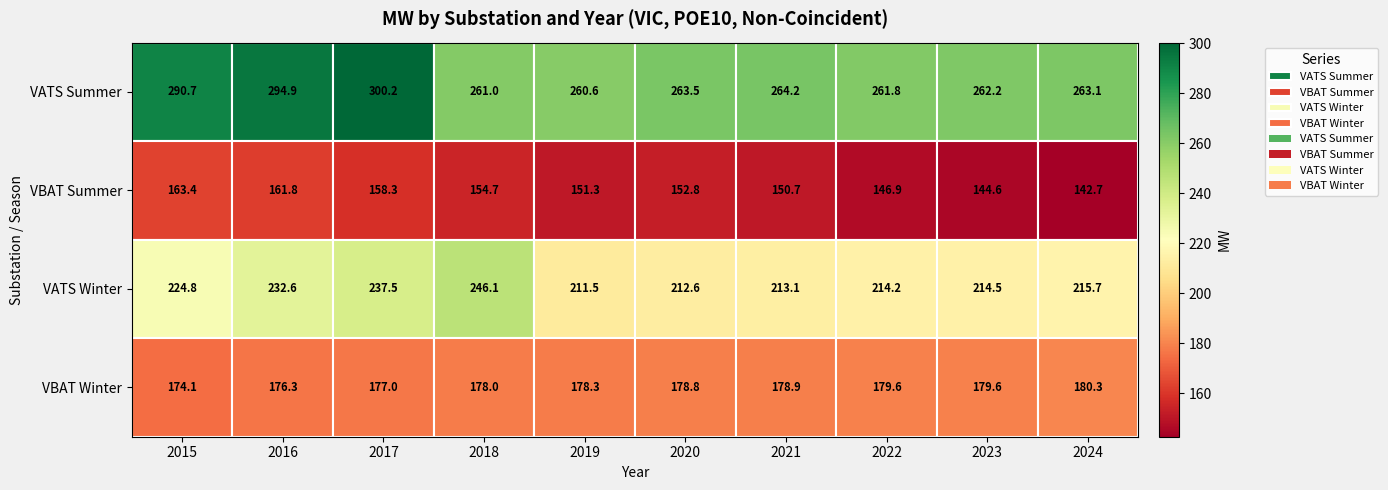

At which category is the sum across all series the highest?

2017